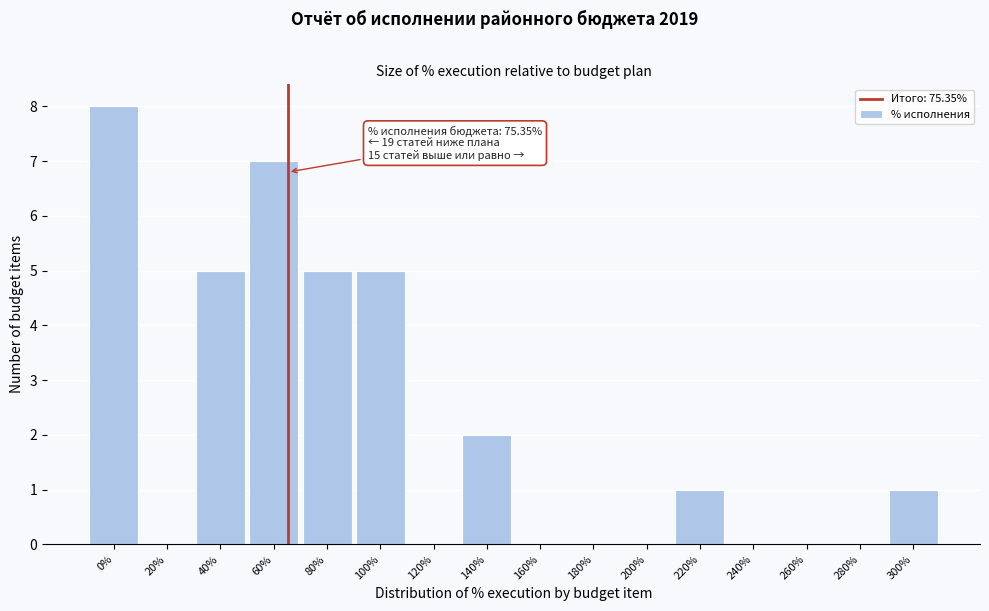

Reading left to right, extract all data points from this chart.

0%=8	20%=0	40%=5	60%=7	80%=5	100%=5	120%=0	140%=2	160%=0	180%=0	200%=0	220%=1	240%=0	260%=0	280%=0	300%=1